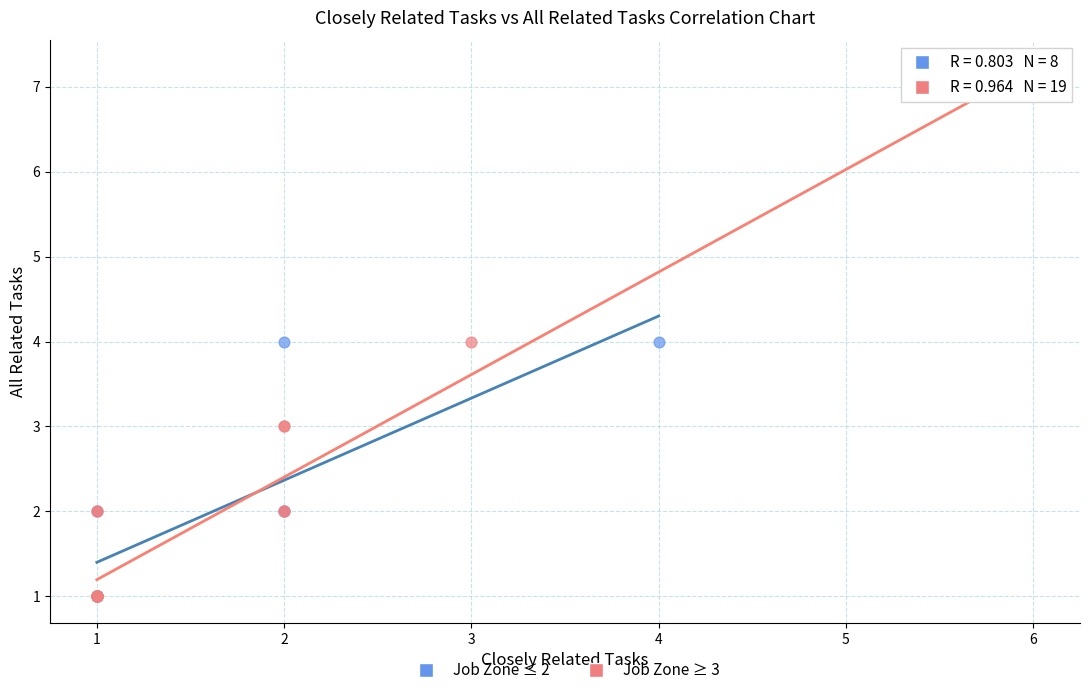

Which series has the widest spread of Y values?

Job Zone ≥ 3